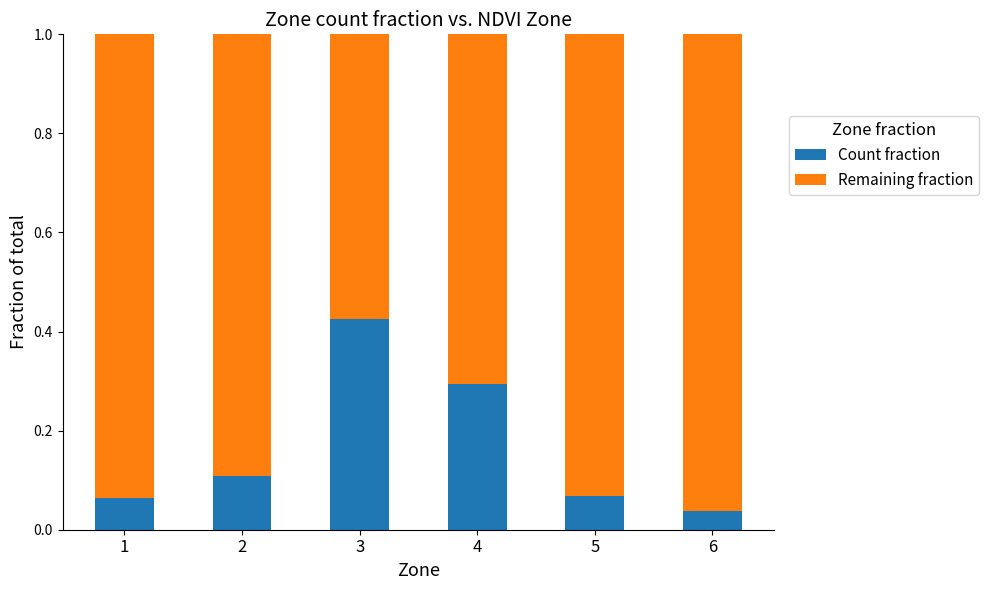

Is it true that Count fraction equals 0.1 at 5?

True